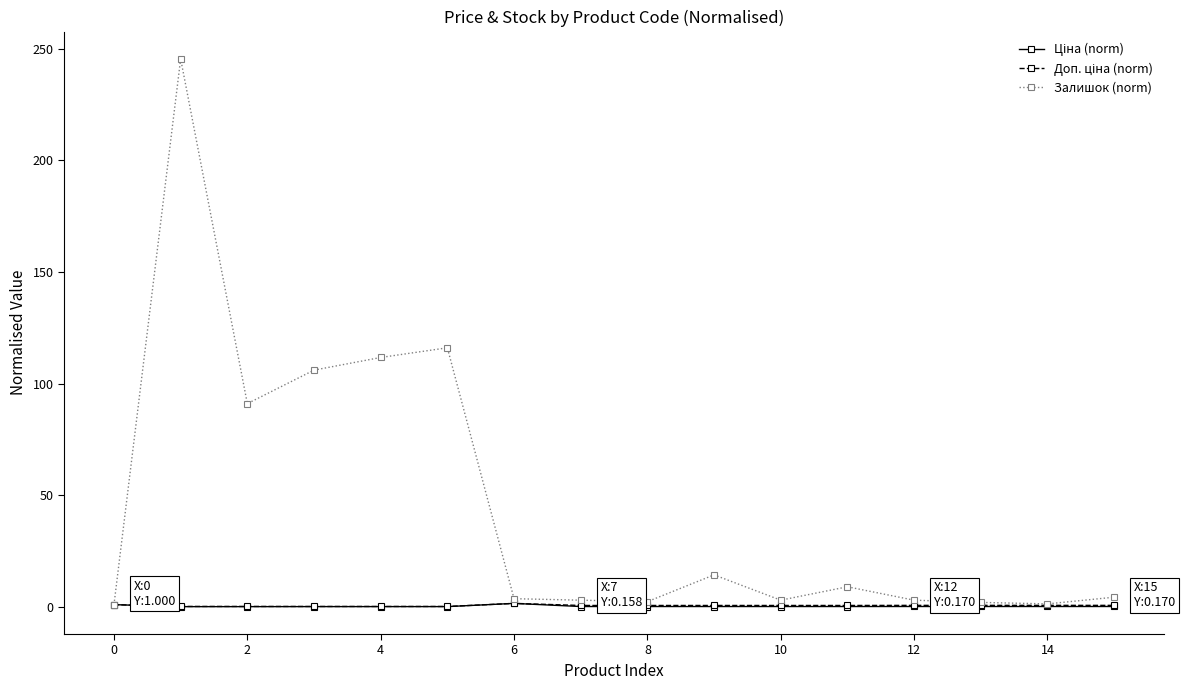

Which series has the largest range (max minus min)?

Залишок (norm)